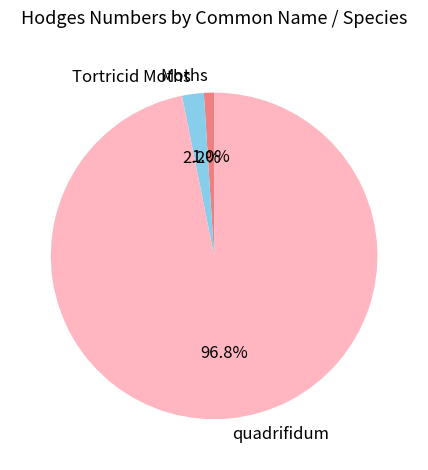

To the nearest percent, what is the average slice percentage?

33%